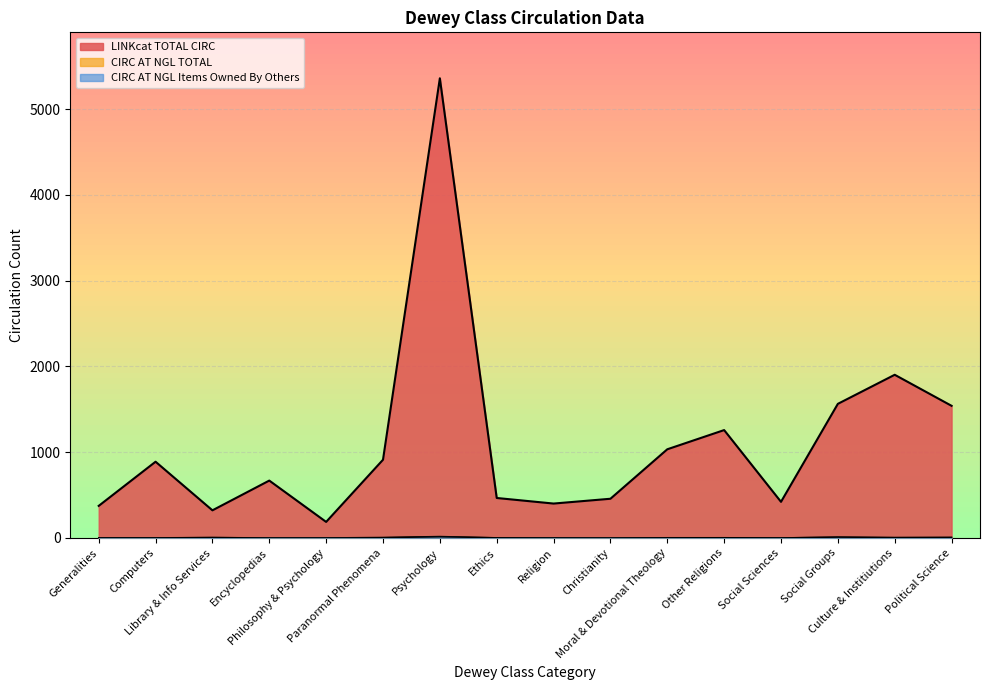

At how many categories does at least one series exceed 2393?

1